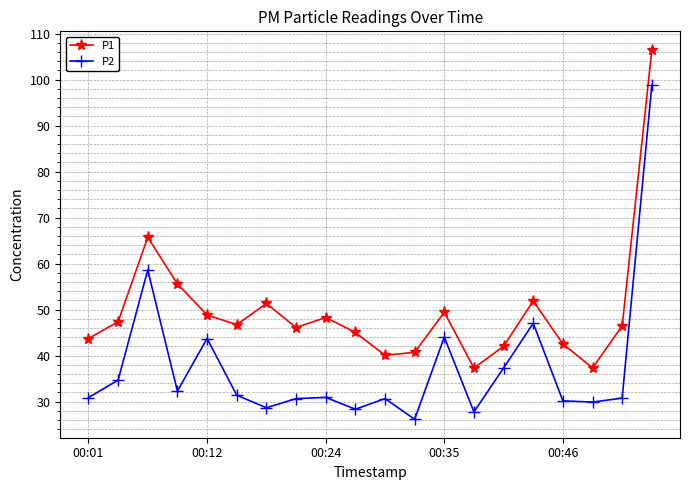

What are all the series names shown in the legend?

P1, P2